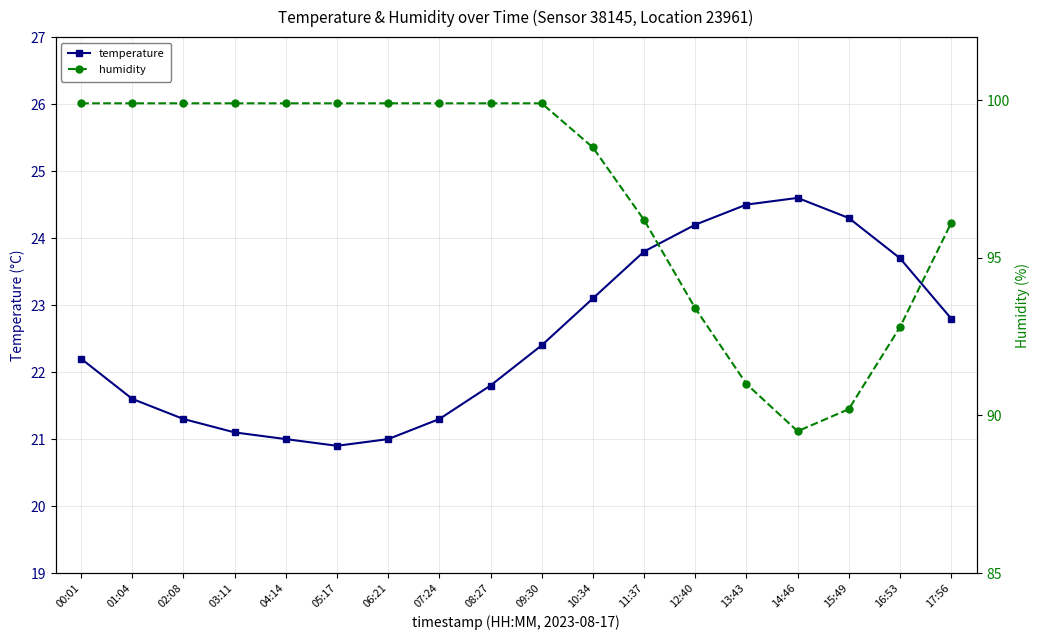

What are all the series names shown in the legend?

temperature, humidity